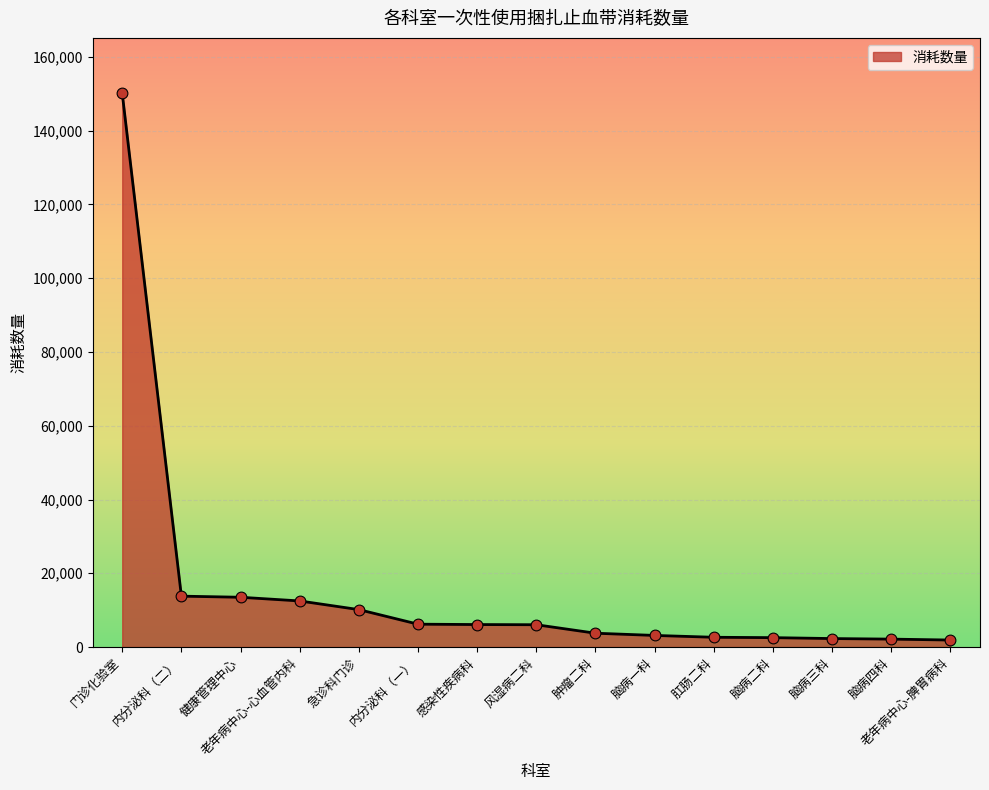

What is the ratio of the value at 肿瘤二科 to the value at 脑病一科?

1.2